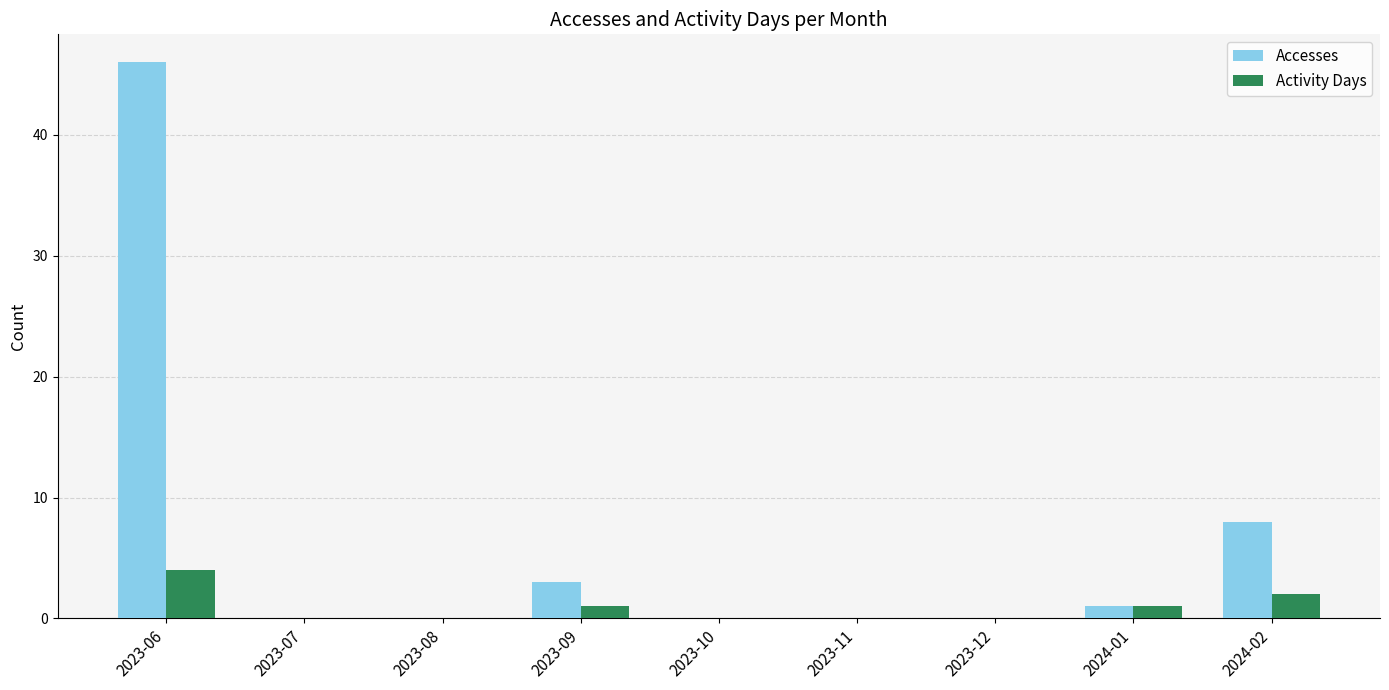

Are the bars horizontal?

No